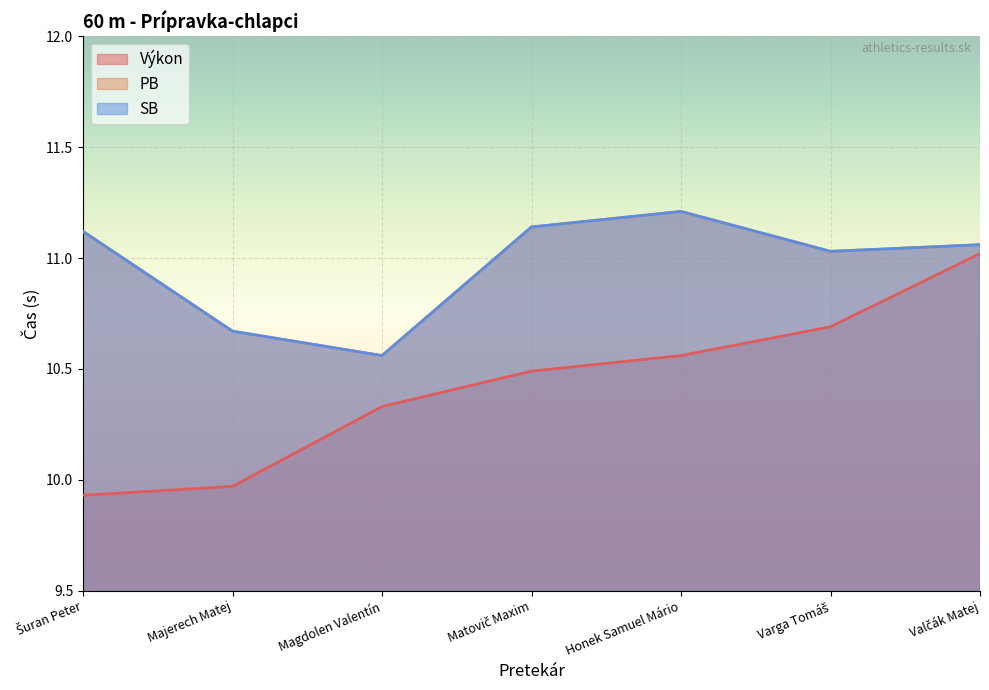

The PB series shows 11.0 at Varga Tomáš. True or false?

True